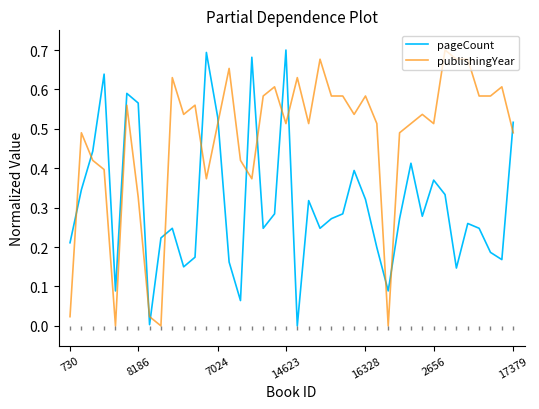

How many intersections are there between publishingYear and pageCount?

14